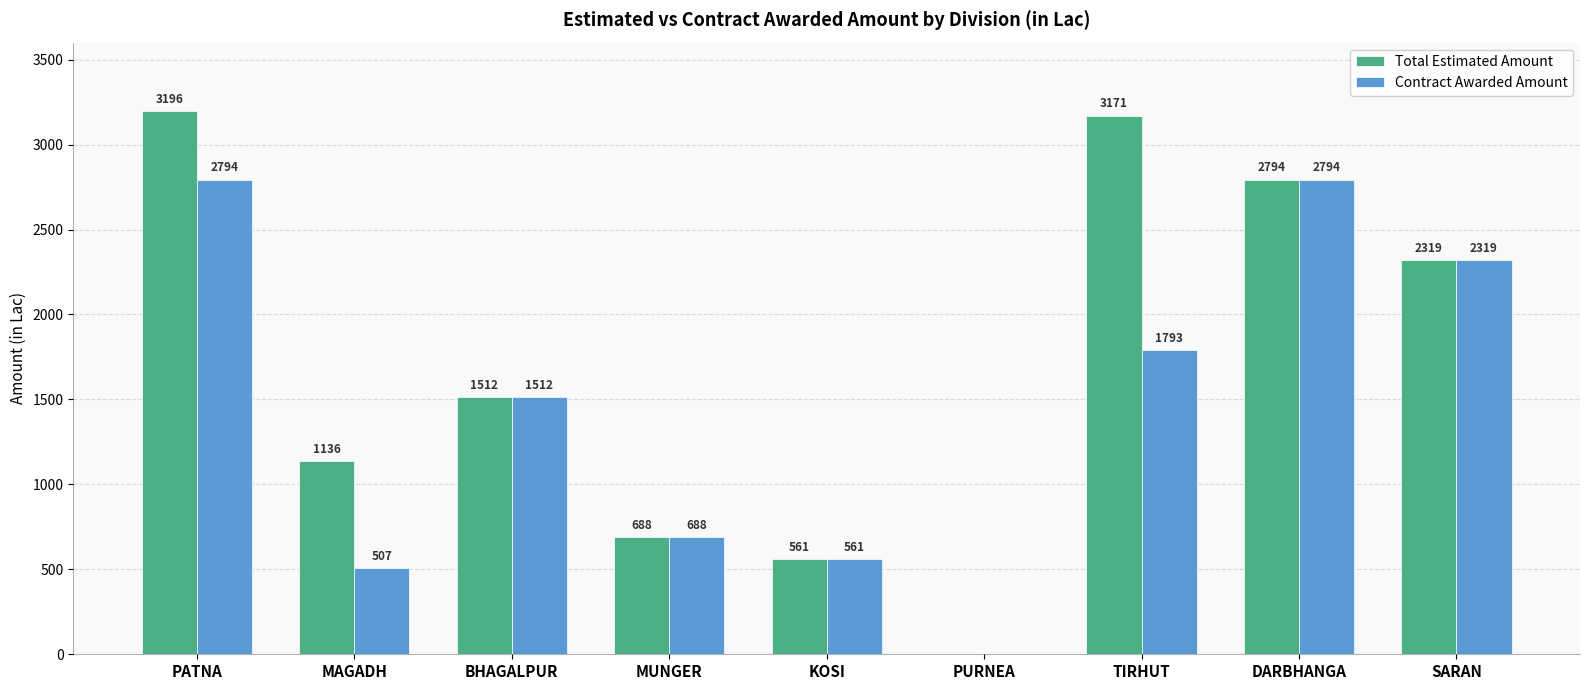

At which label does Total Estimated Amount reach its peak?

PATNA